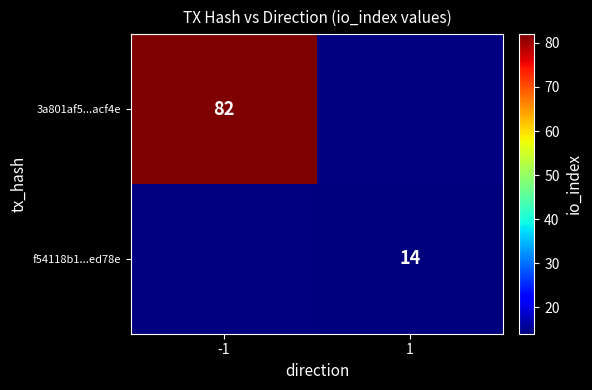

Is it true that f54118b1...ed78e equals 14 at 1?

True